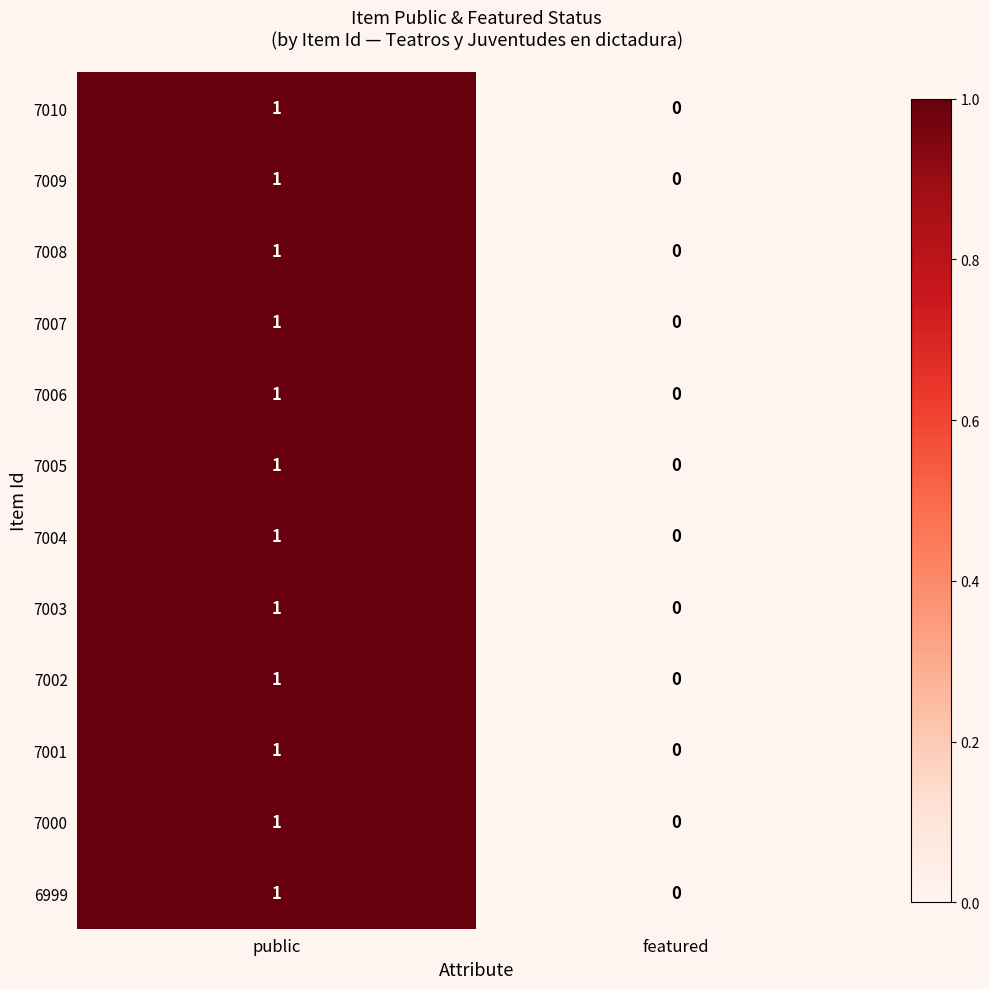

At which label does 6999 reach its minimum?

featured